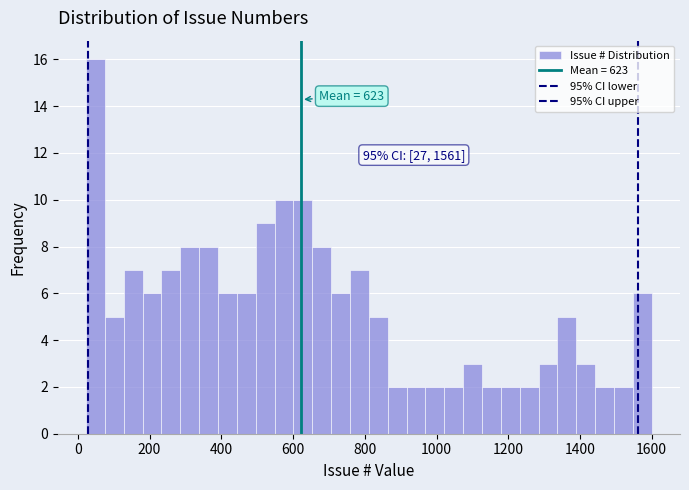

Around what value on the x-axis is the tallest bar? Give the approximate position of its centre, as read against the axis.

40